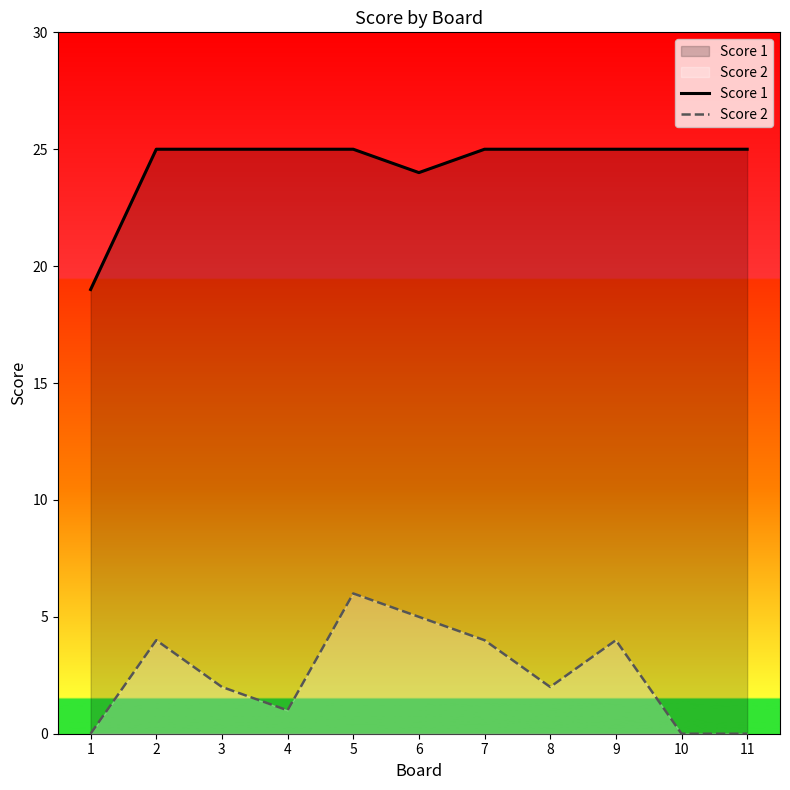

Rank the categories by Score 2 value from highest to lowest.

5, 6, 2, 7, 9, 3, 8, 4, 1, 10, 11